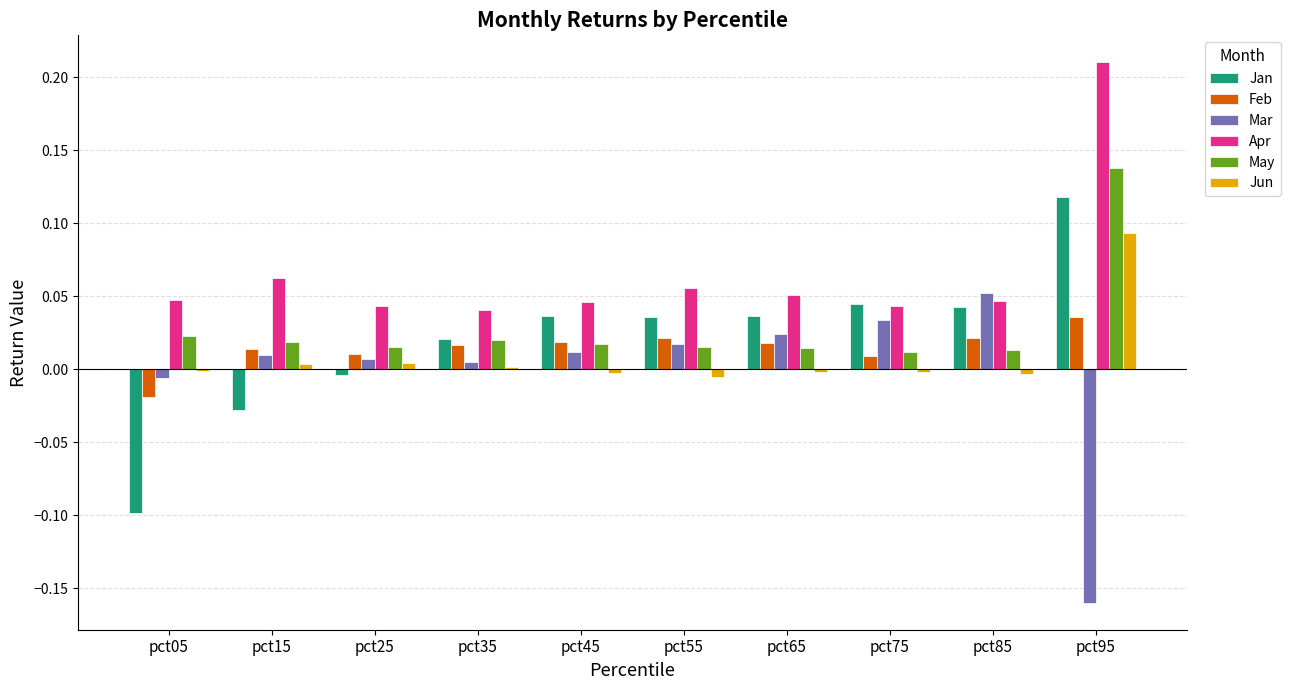

What are all the series names shown in the legend?

Jan, Feb, Mar, Apr, May, Jun